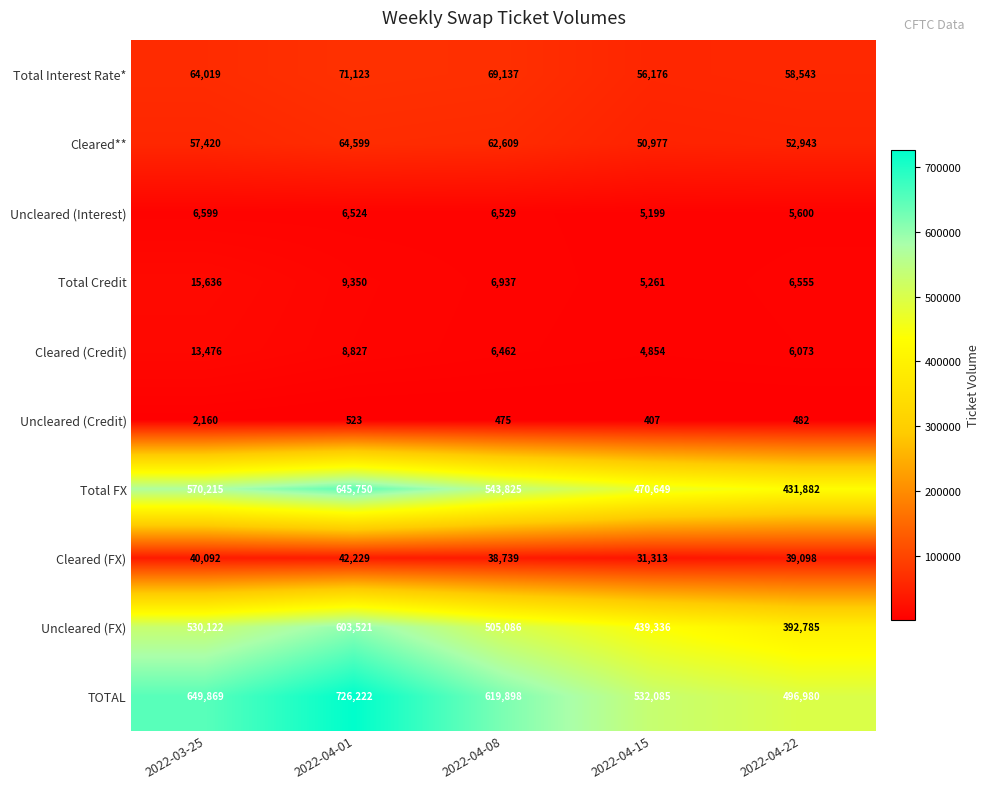

What is the spread (max minus min) of values at 2022-03-25?

647709